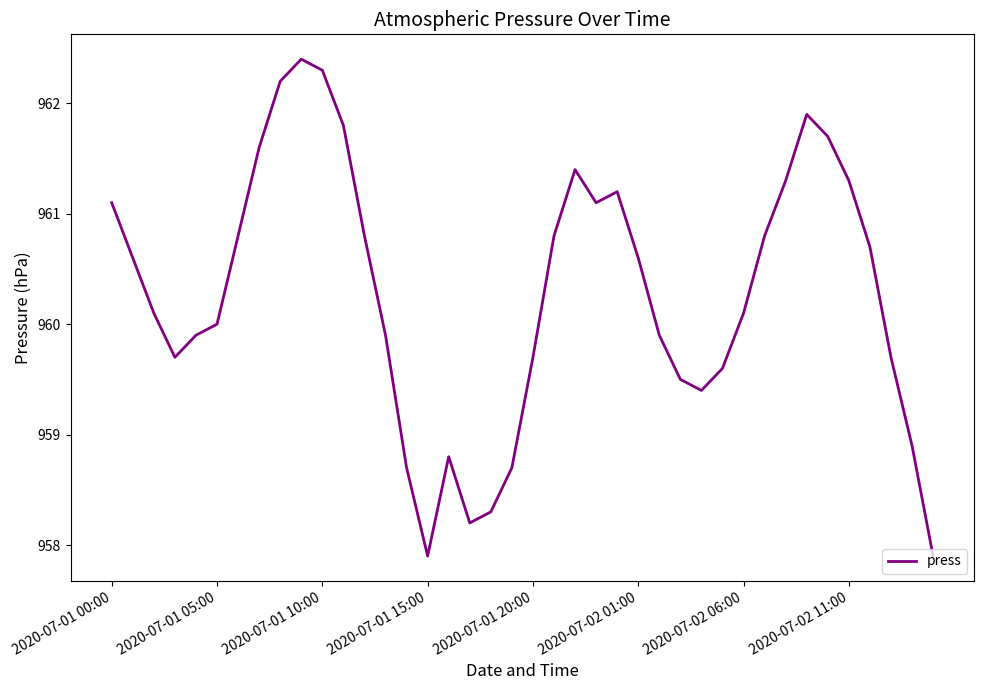

What is the maximum value shown in the chart?

962.4